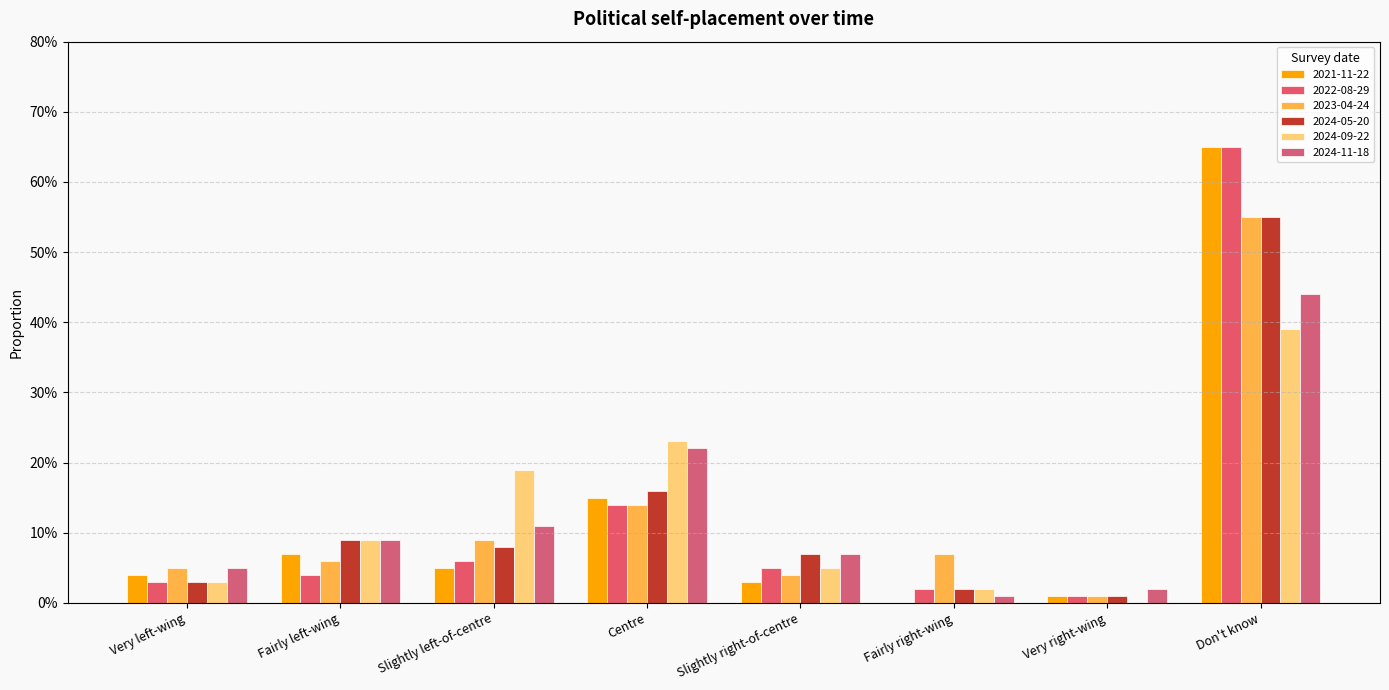

What is the sum of all 2024-11-18 values?

1.0